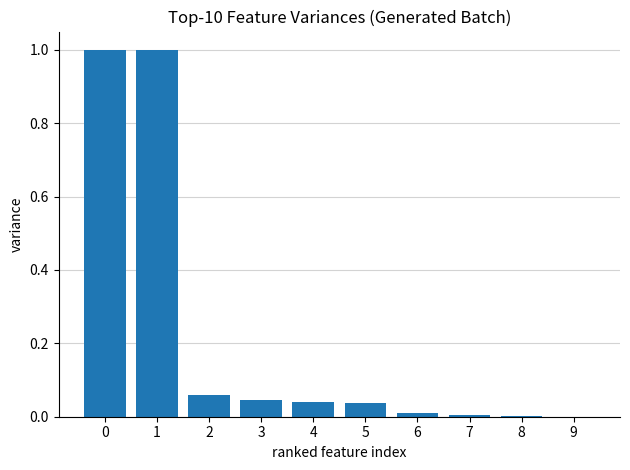

What is the sum of all values?

2.2